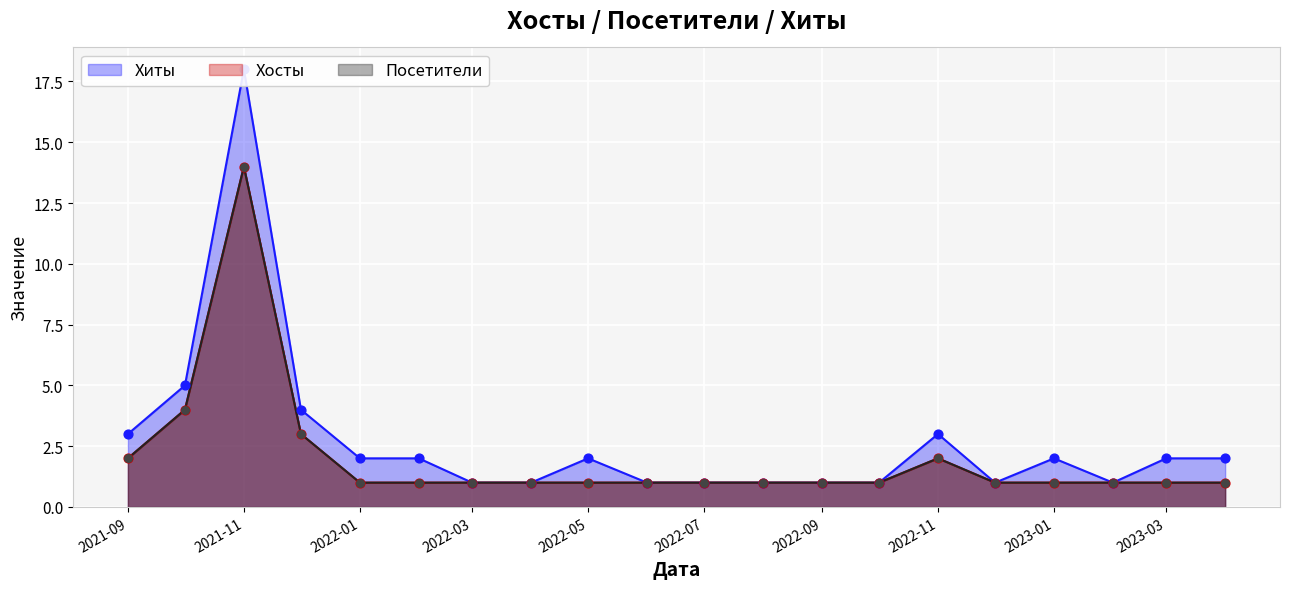

What are all the series names shown in the legend?

Хиты, Хосты, Посетители